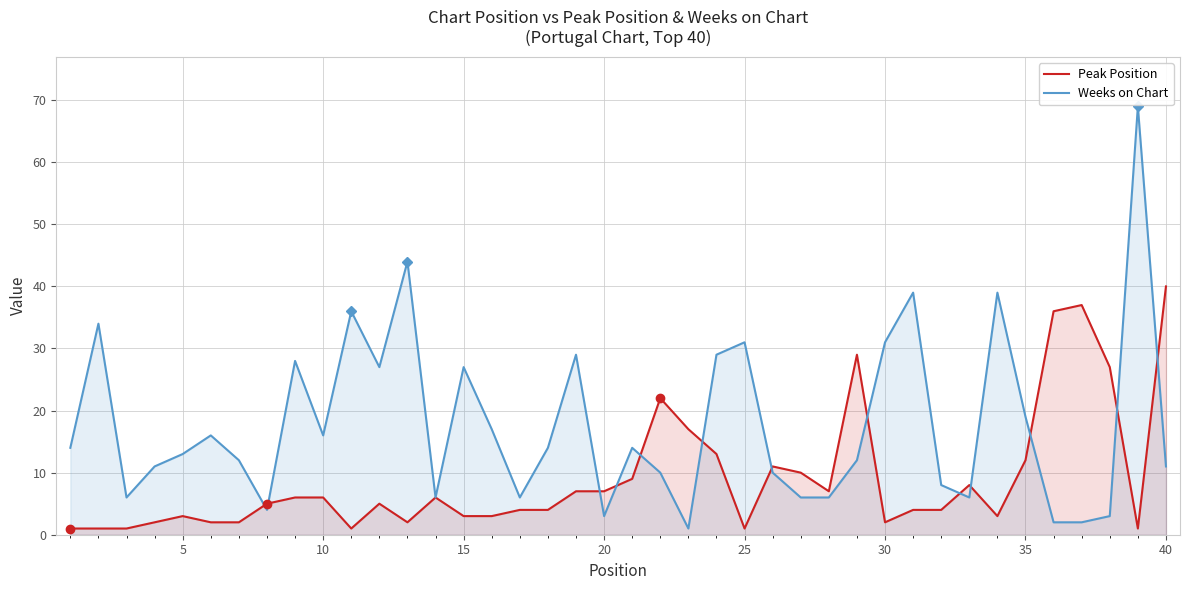

Reading left to right, transcribe all the data shown in this chart.

Peak Position: 1	1	1	2	3	2	2	5	6	6	1	5	2	6	3	3	4	4	7	7	9	22	17	13	1	11	10	7	29	2	4	4	8	3	12	36	37	27	1	40
Weeks on Chart: 14	34	6	11	13	16	12	4	28	16	36	27	44	6	27	17	6	14	29	3	14	10	1	29	31	10	6	6	12	31	39	8	6	39	19	2	2	3	69	11